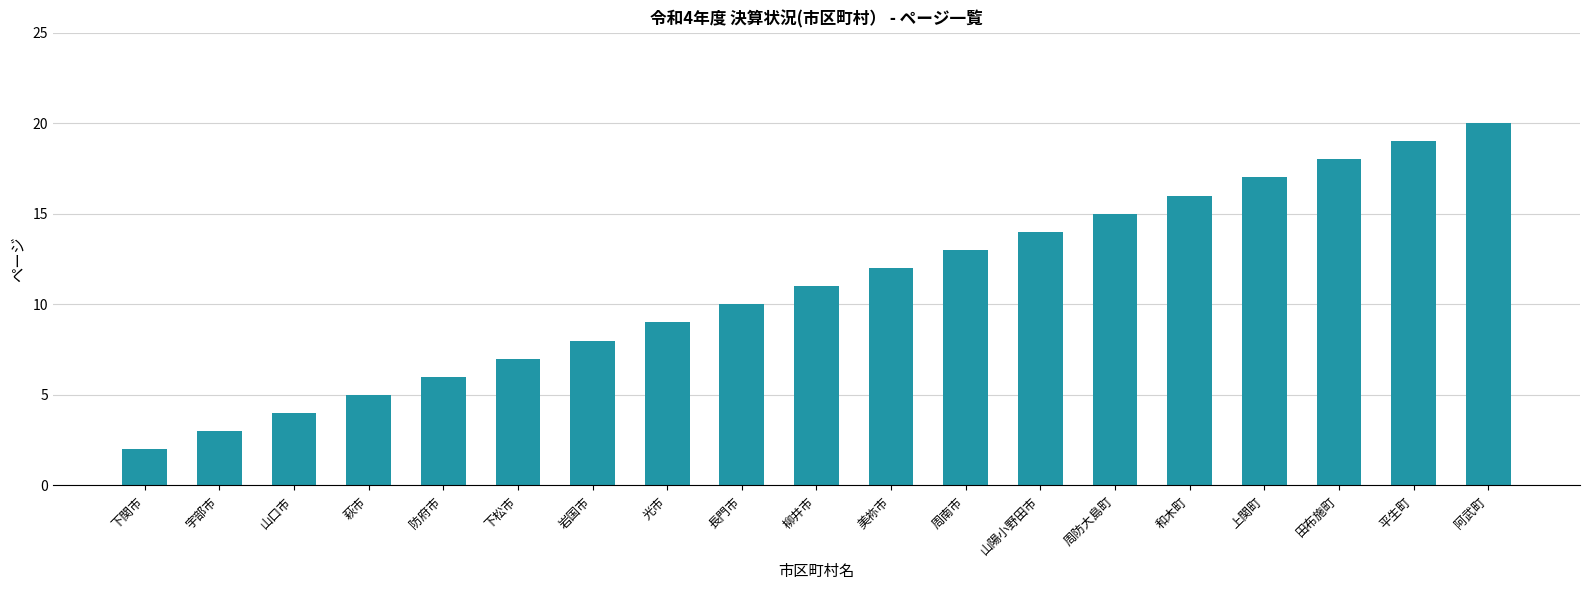

True or false: the data shows 2 at 下関市.

True